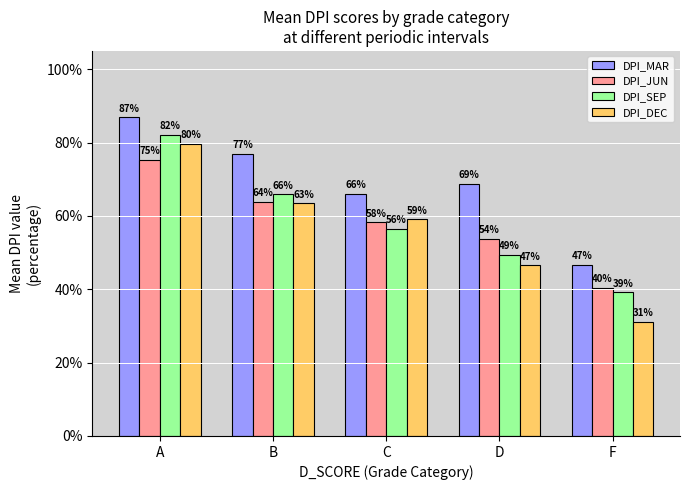

Where is DPI_SEP nearest to the value 0?

F